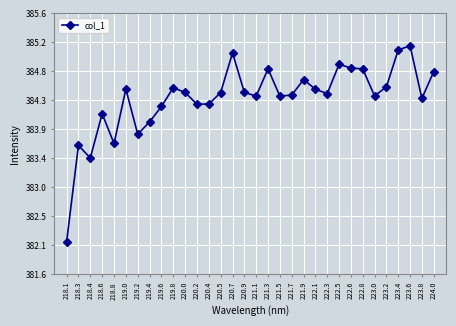

Does the chart have visible grid lines?

Yes